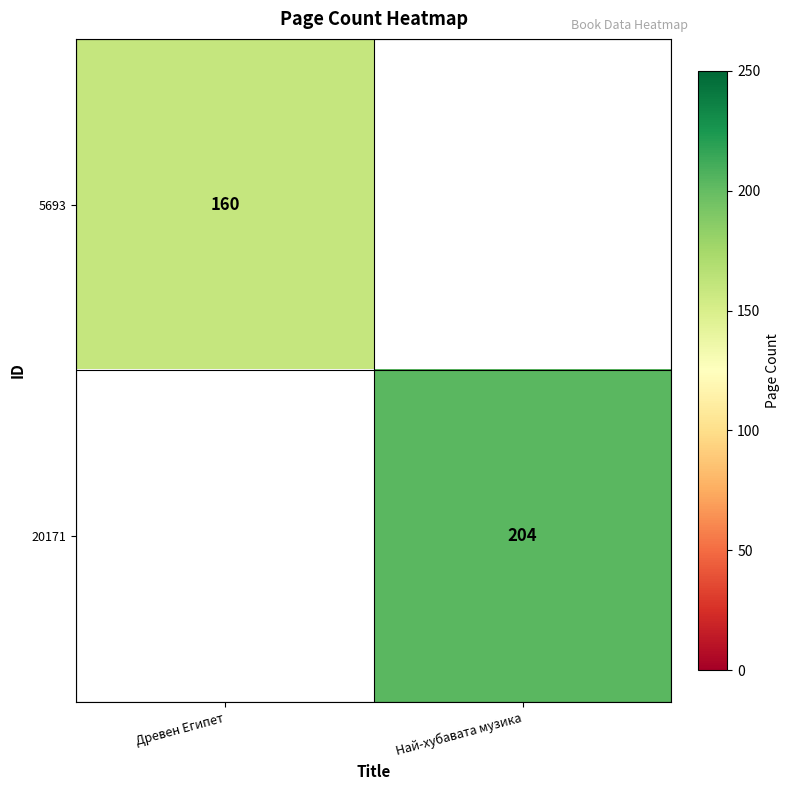

True or false: 5693 has a value of 160 at Древен Египет.

True